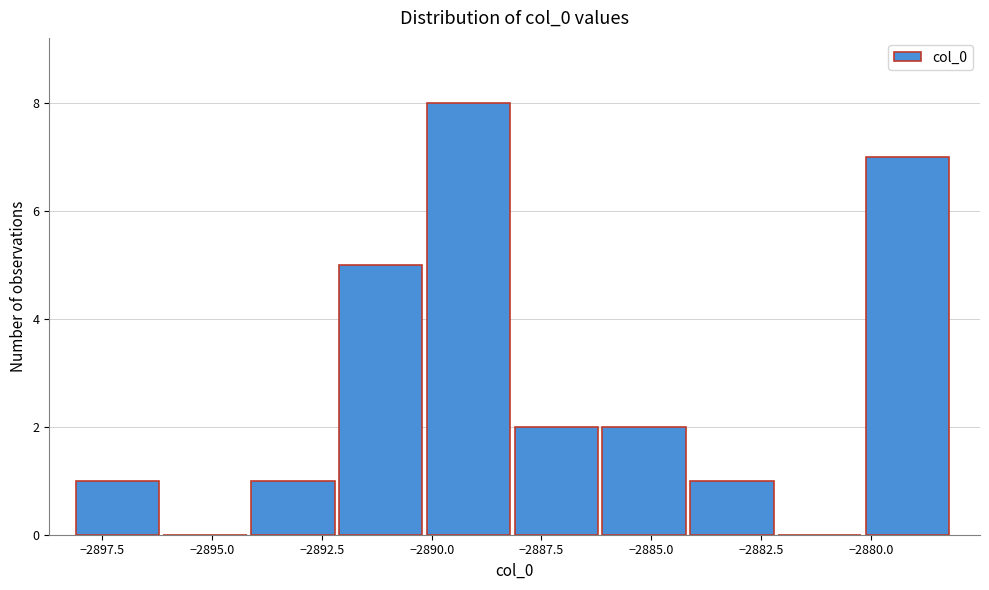

Around what value on the x-axis is the tallest bar? Give the approximate position of its centre, as read against the axis.

-2889.0